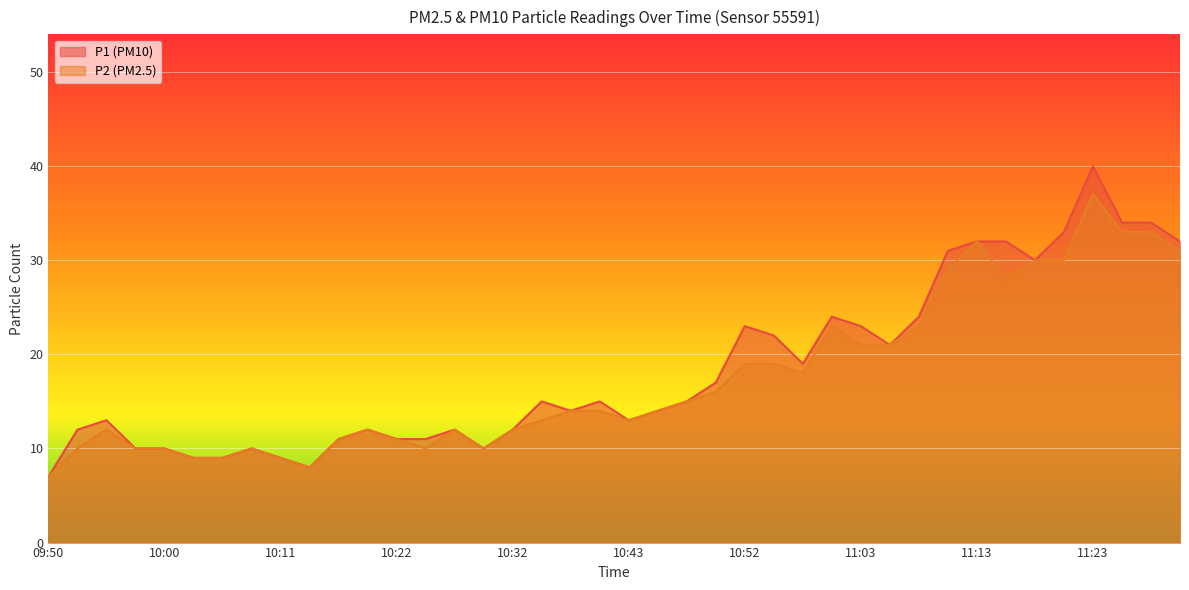

True or false: P1 and P2 cross at least once.

False